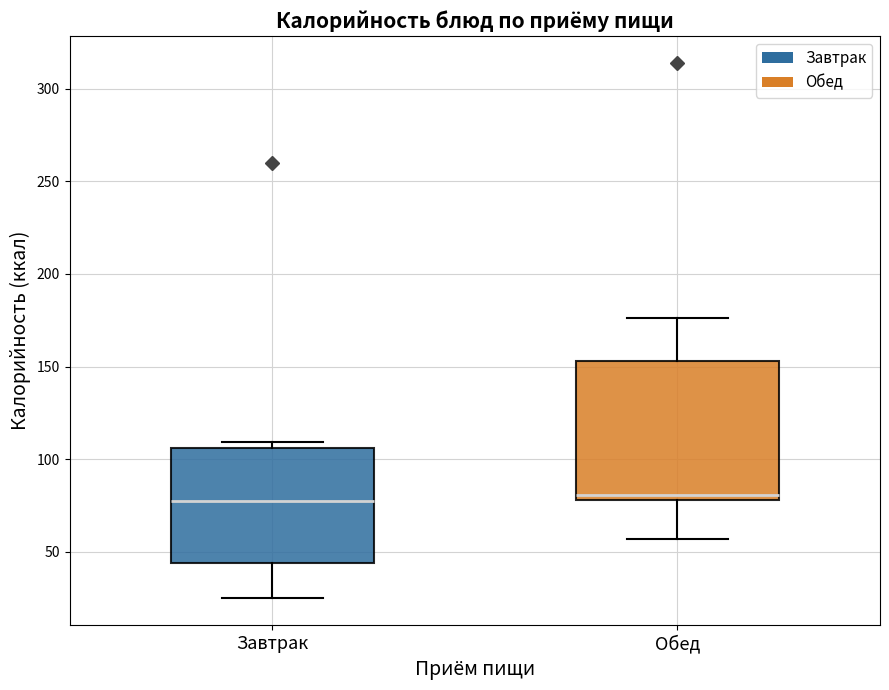

Reading left to right, read every box against the y-axis: the position of its median line, the range the box covers, and the ends of its whiskers. The values are not printed on the chart, so give them approximately, as read against the axis.

Завтрак: median 80, box 45 to 105, whiskers 25 to 110
Обед: median 80 (just above the box's lower edge), box 80 to 155, whiskers 55 to 175